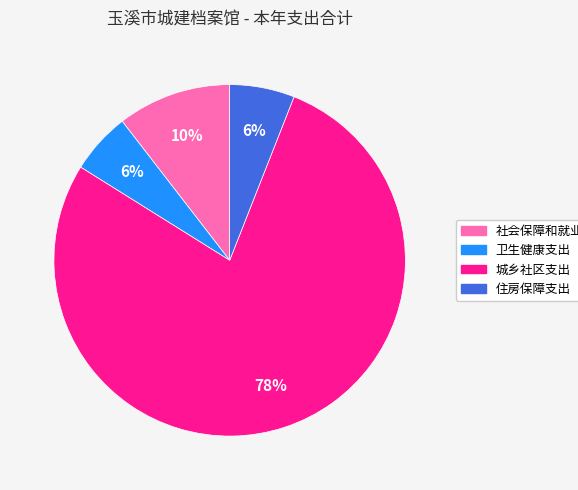

Between 住房保障支出 and 社会保障和就业支出, which is larger?

社会保障和就业支出